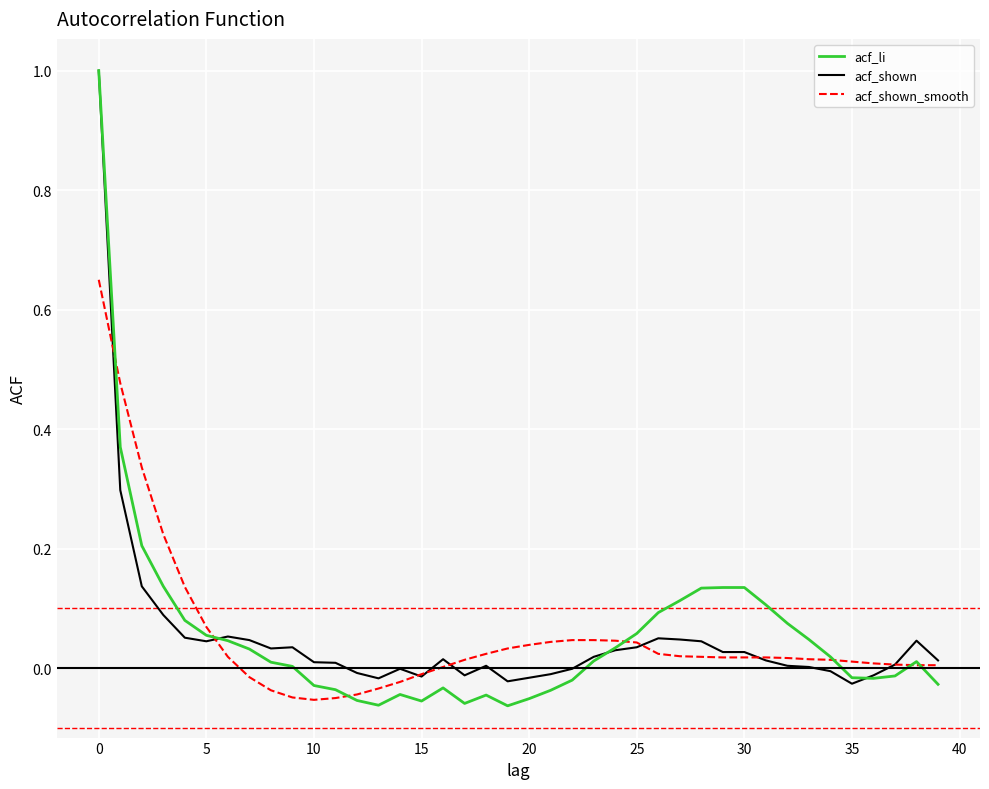

How many lines are shown in the chart?

3